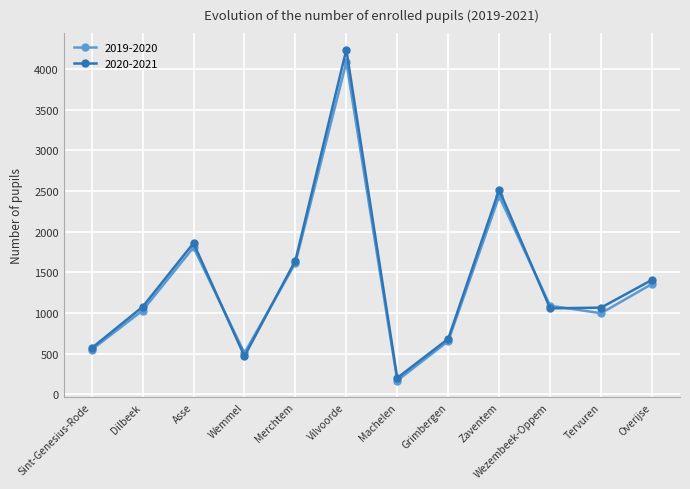

What is the value of the 2020-2021 point at the 12th from the left?

1407